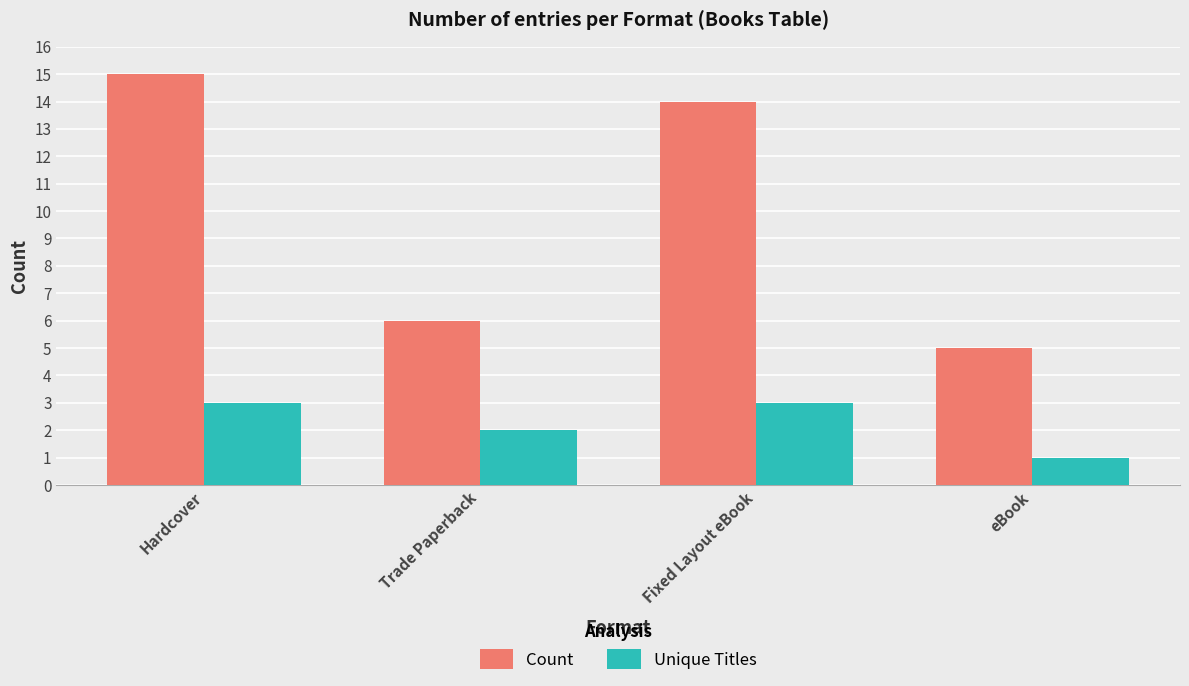

What is the greatest value displayed?

15